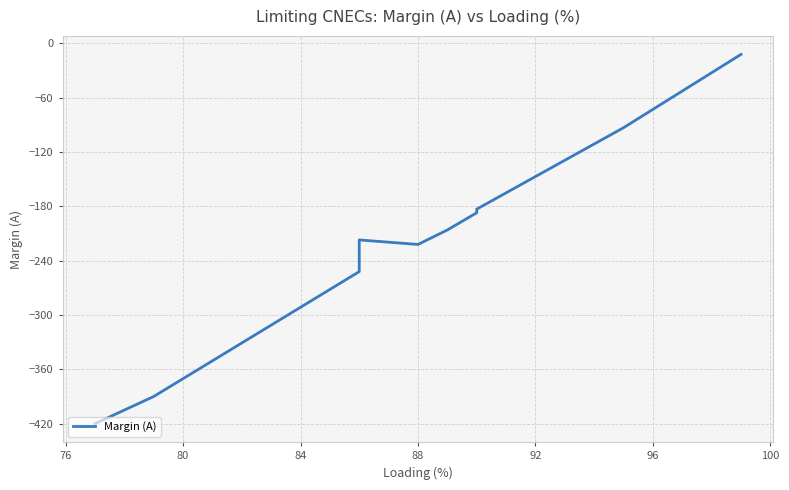

The value at 13 is -24. True or false?

False